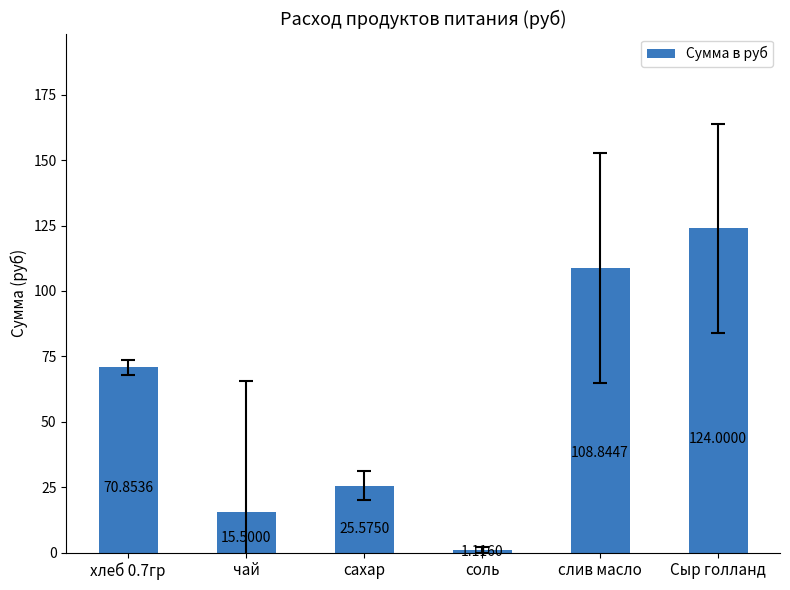

Between чай and хлеб 0.7гр, which is larger?

хлеб 0.7гр